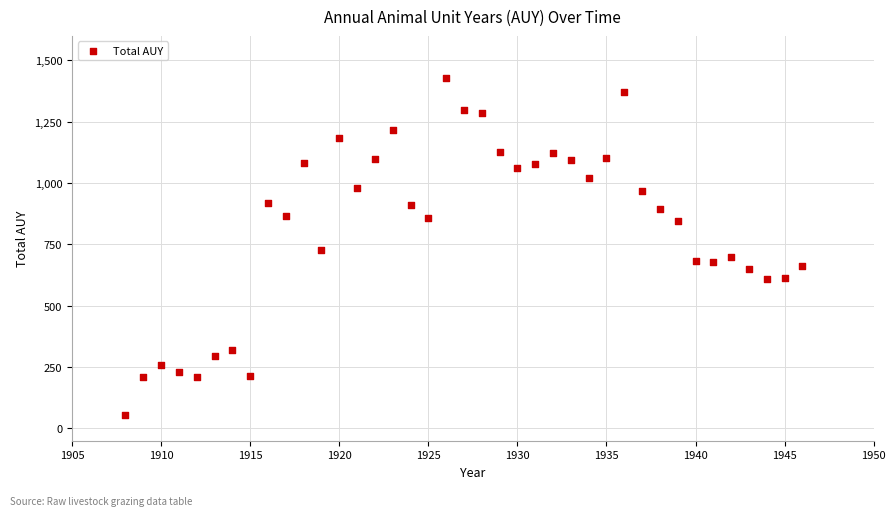

What is the range of Y values (max minus min)?

1373.9